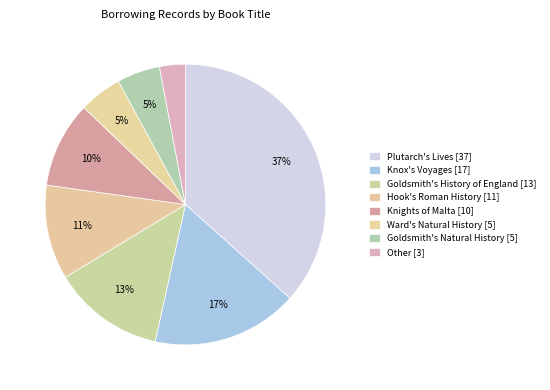

Rank the categories by value from lowest to highest.

Other, Ward's Natural History, Goldsmith's Natural History, Knights of Malta, Hook's Roman History, Goldsmith's History of England, Knox's Voyages, Plutarch's Lives